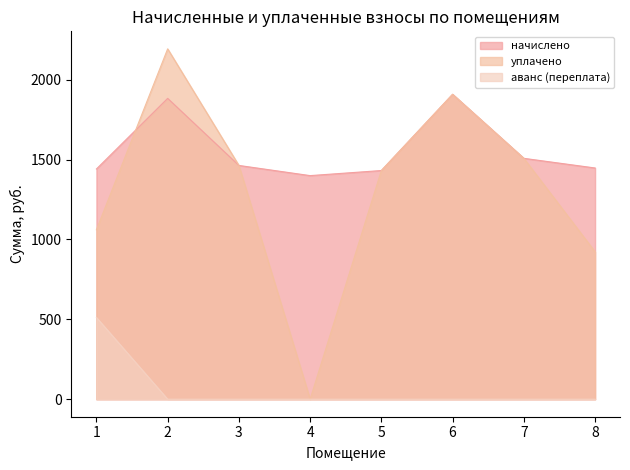

Which category has the lowest value in the аванс (переплата) series?

2